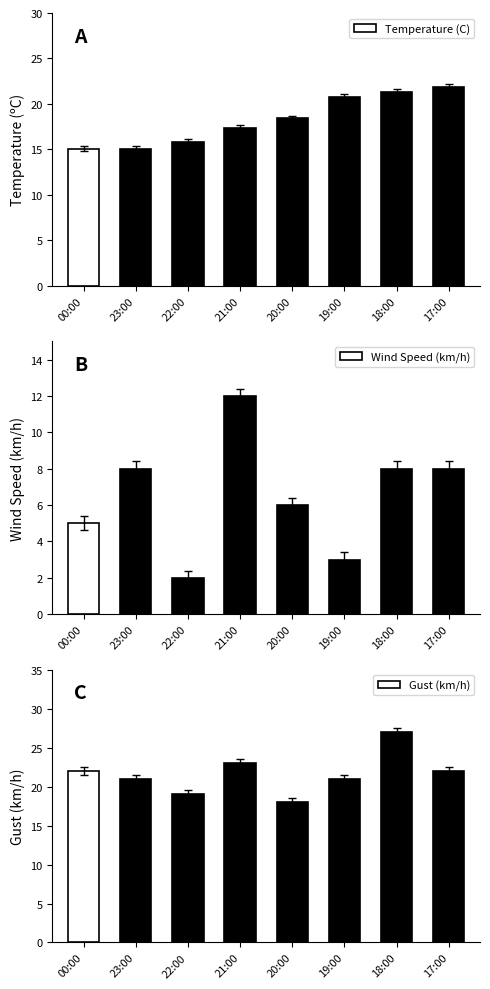

What is the sum of all Gust (km/h) values?

173